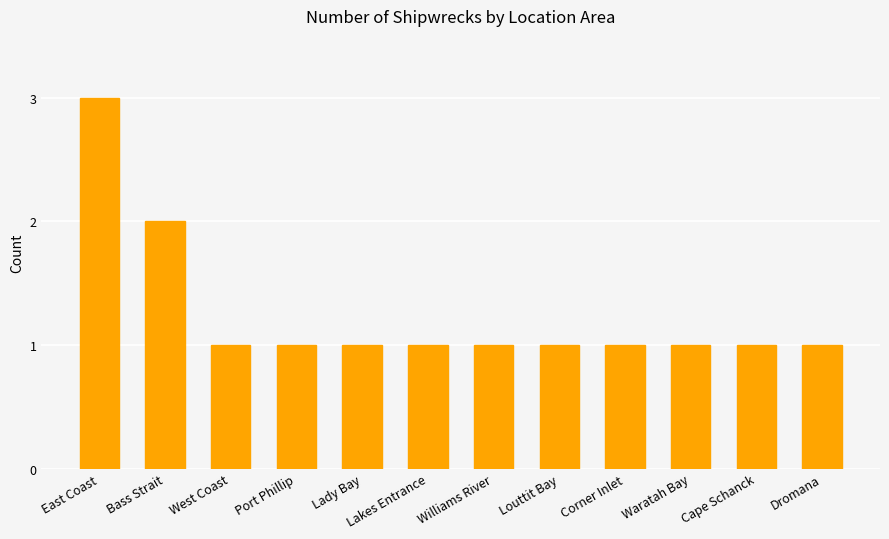

Does the chart contain stacked bars?

No